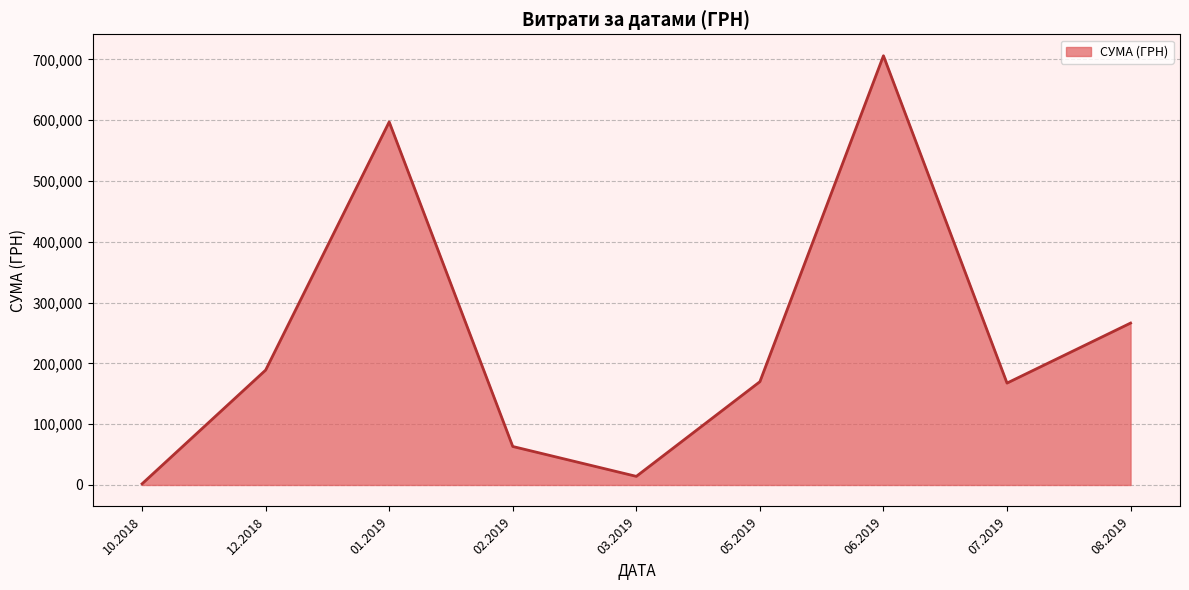

What is the change in value from 05.2019 to 08.2019?

+96436.1